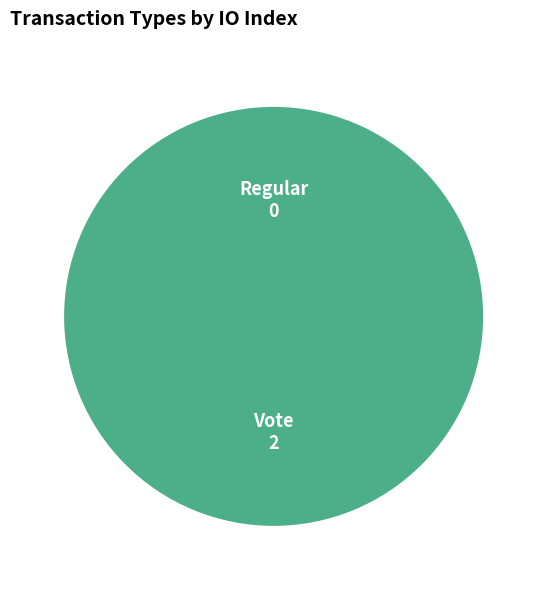

How many slices are in this pie chart?

2